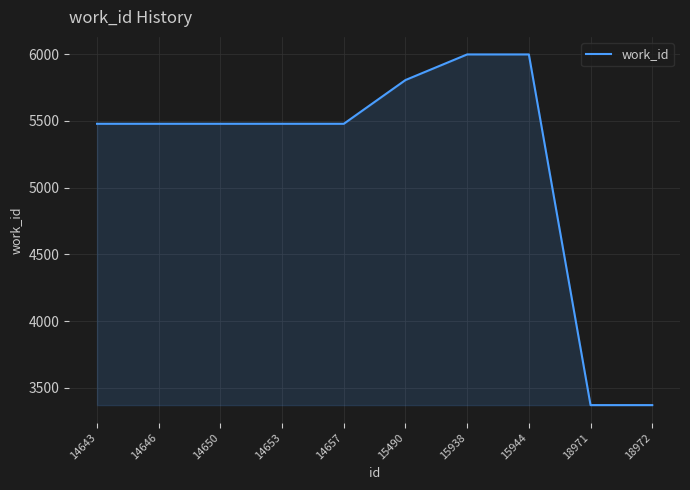

What is the ratio of the value at 18972 to the value at 14646?

0.6